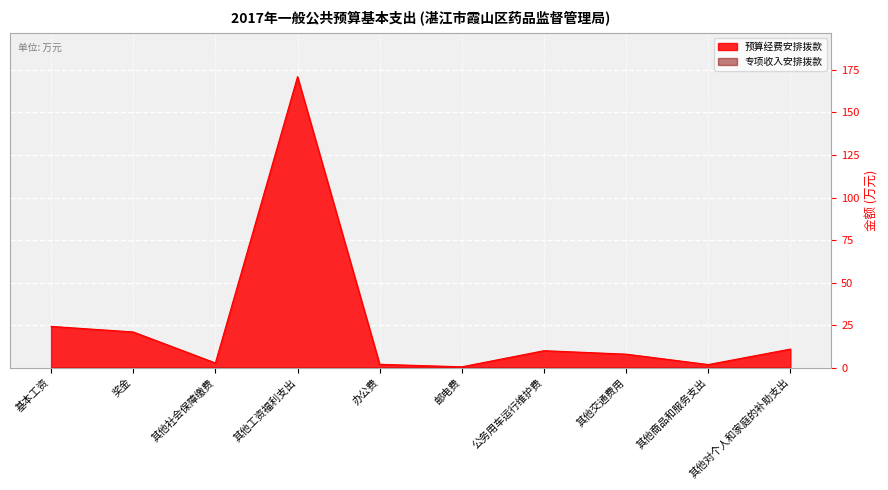

Read the value at 其他商品和服务支出.

1.9